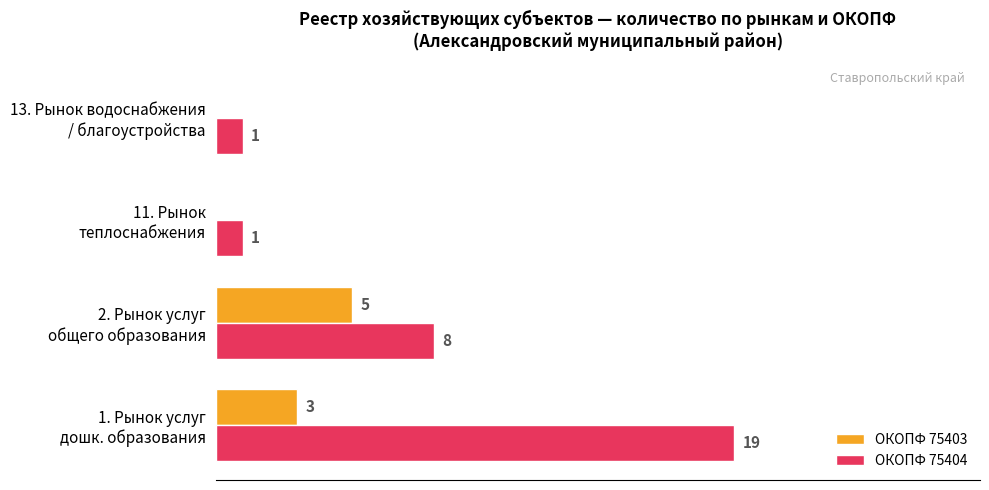

Which series has the largest total across all categories?

ОКОПФ 75404